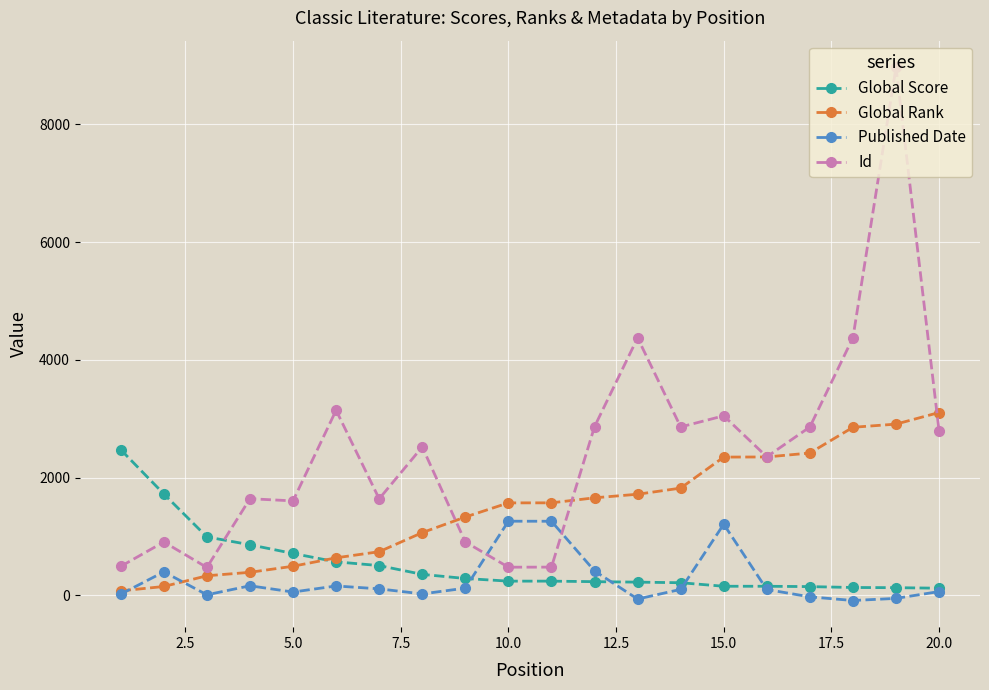

Which series has the widest spread of values?

Id